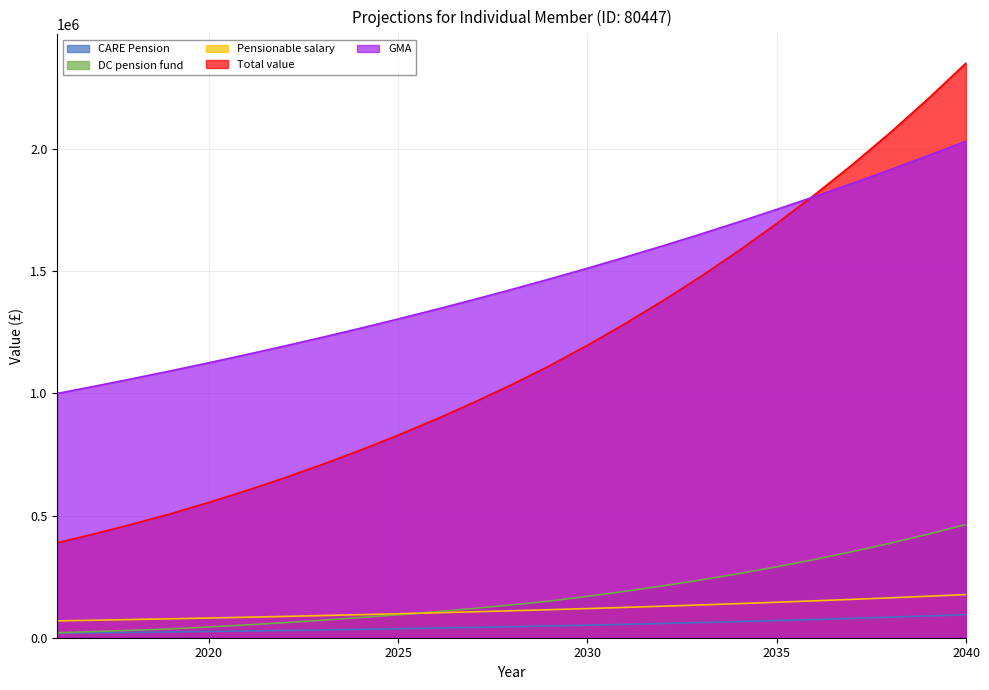

Does the chart have visible grid lines?

Yes